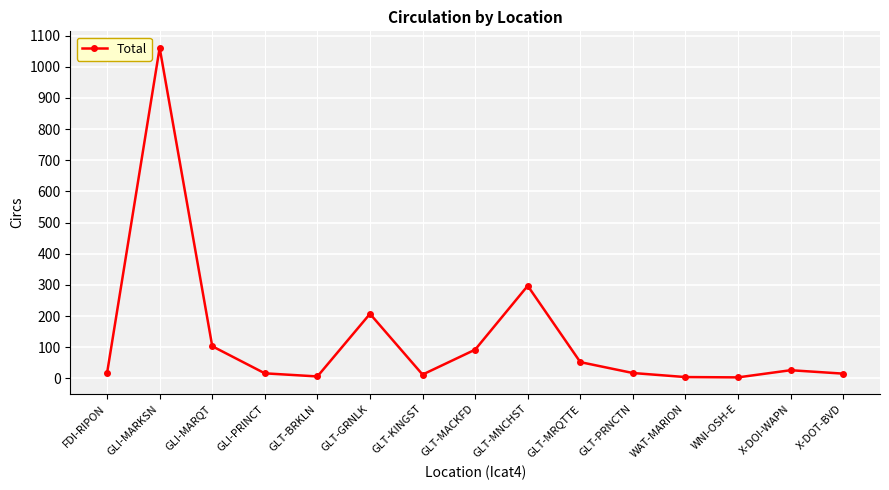

True or false: the data shows 52 at GLT-MRQTTE.

True